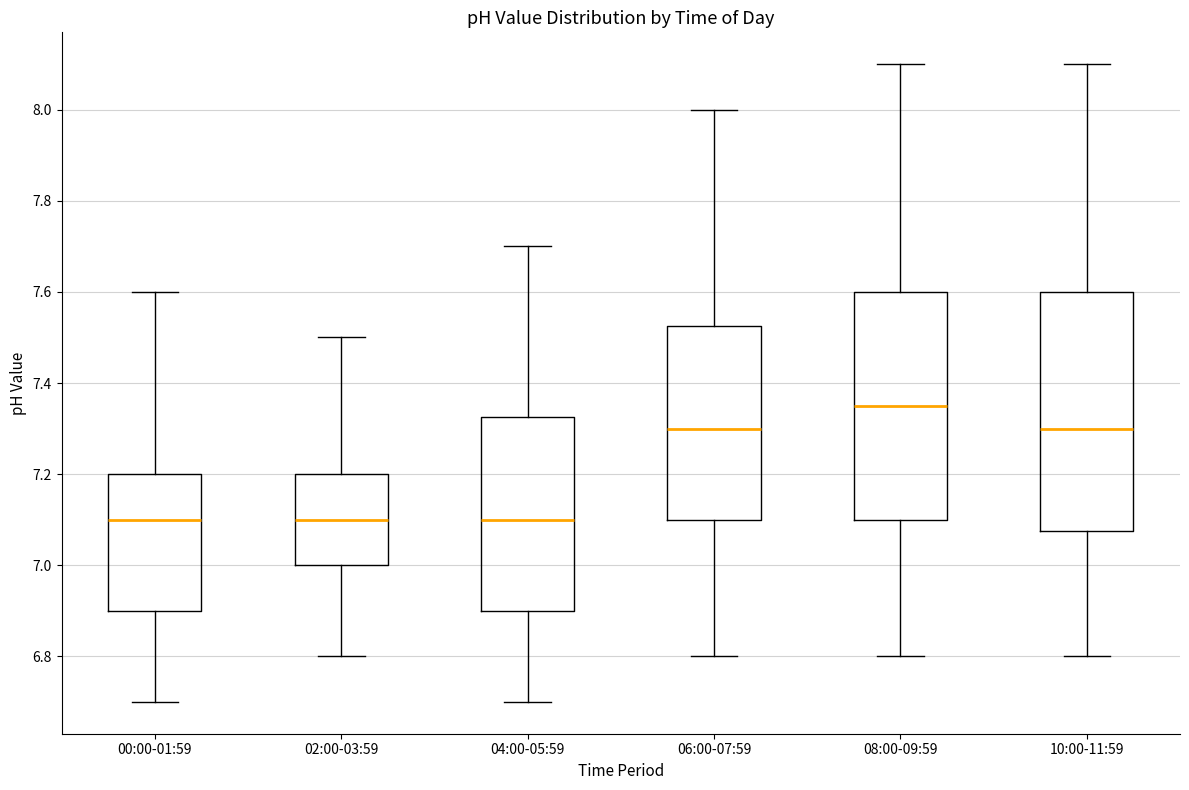

Reading left to right, transcribe this box plot: for each box, give where its median line is, the range the box spans, and where its two whiskers end, as read against the y-axis. The values are not printed on the chart, so give them approximately, as read against the axis.

00:00-01:59: median 7.10, box 6.90 to 7.20, whiskers 6.70 to 7.60
02:00-03:59: median 7.10, box 7.00 to 7.20, whiskers 6.80 to 7.50
04:00-05:59: median 7.10, box 6.90 to 7.32, whiskers 6.70 to 7.70
06:00-07:59: median 7.30, box 7.10 to 7.52, whiskers 6.80 to 8.00
08:00-09:59: median 7.36, box 7.10 to 7.60, whiskers 6.80 to 8.10
10:00-11:59: median 7.30, box 7.08 to 7.60, whiskers 6.80 to 8.10